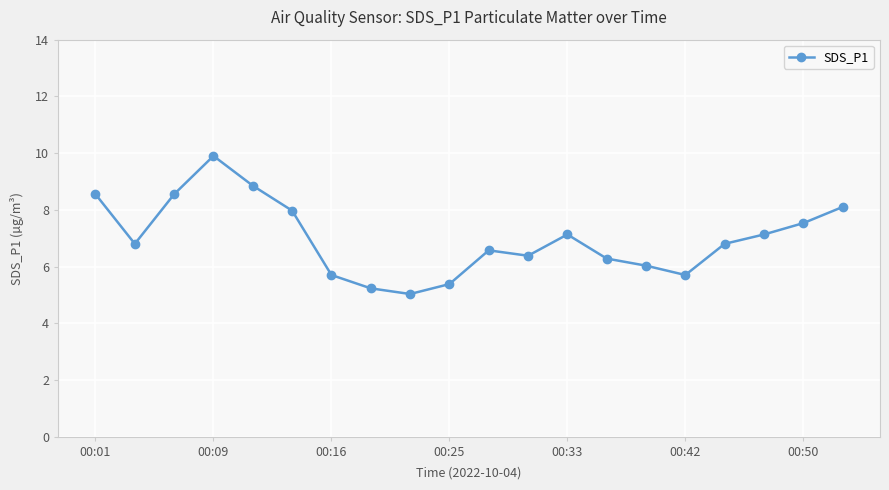

Is this an area chart (filled region under the line)?

No